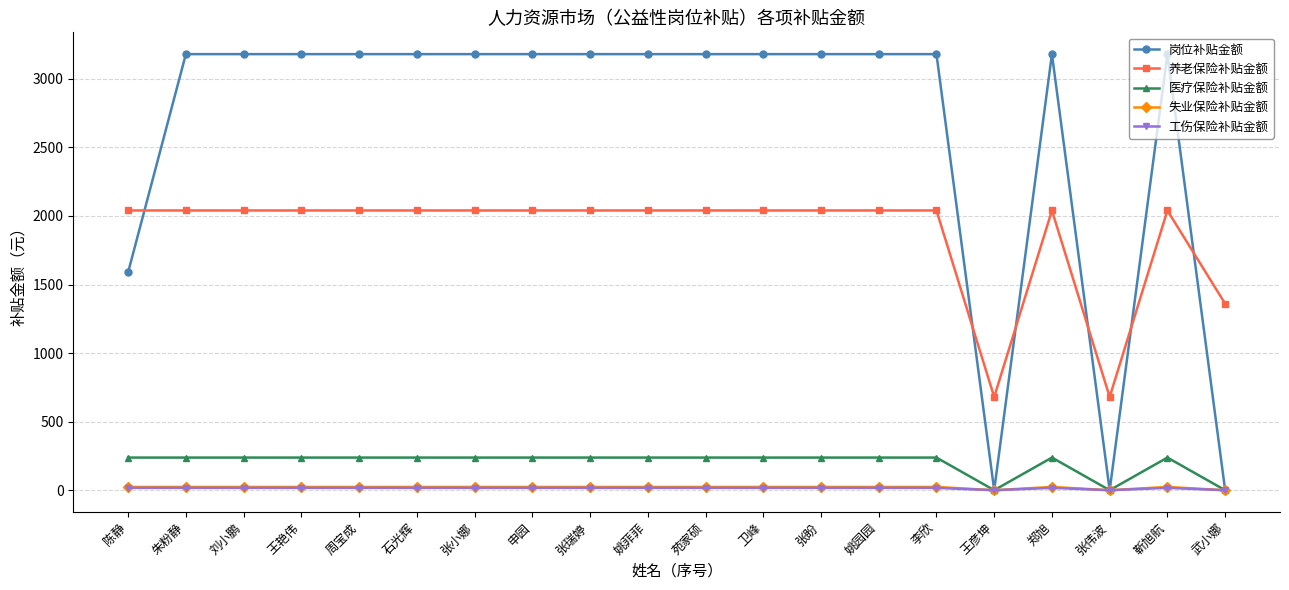

True or false: 医疗保险补贴金额 and 养老保险补贴金额 intersect in this chart.

False